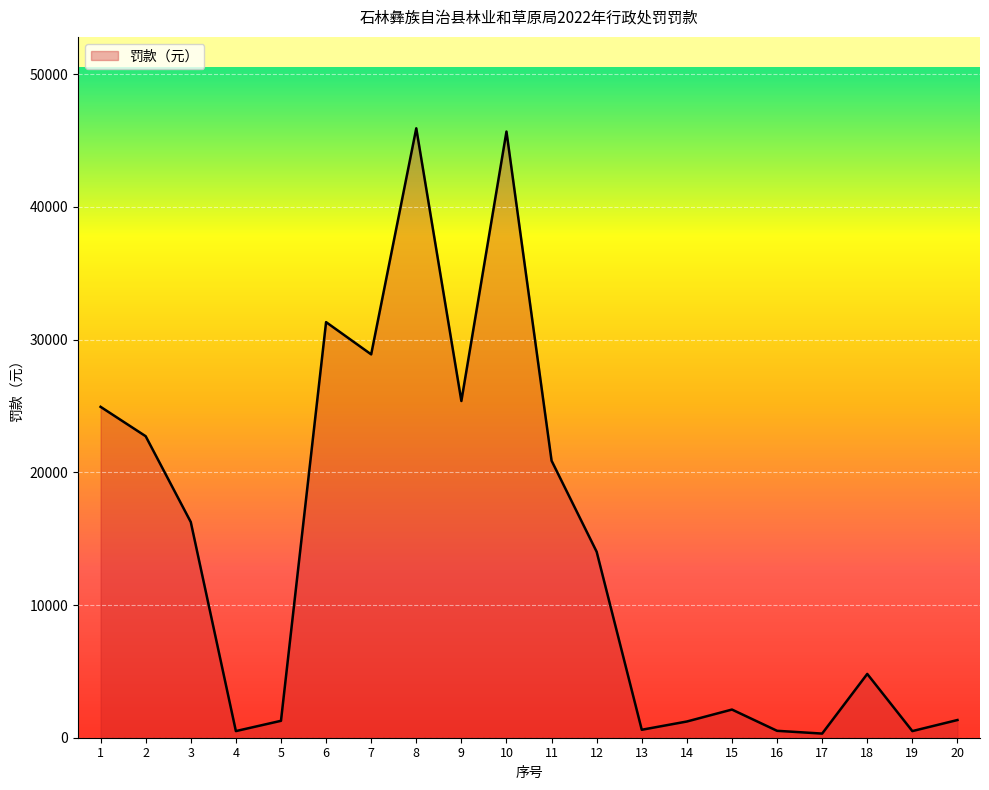

Is it true that the value at 9 is 12260.3?

False